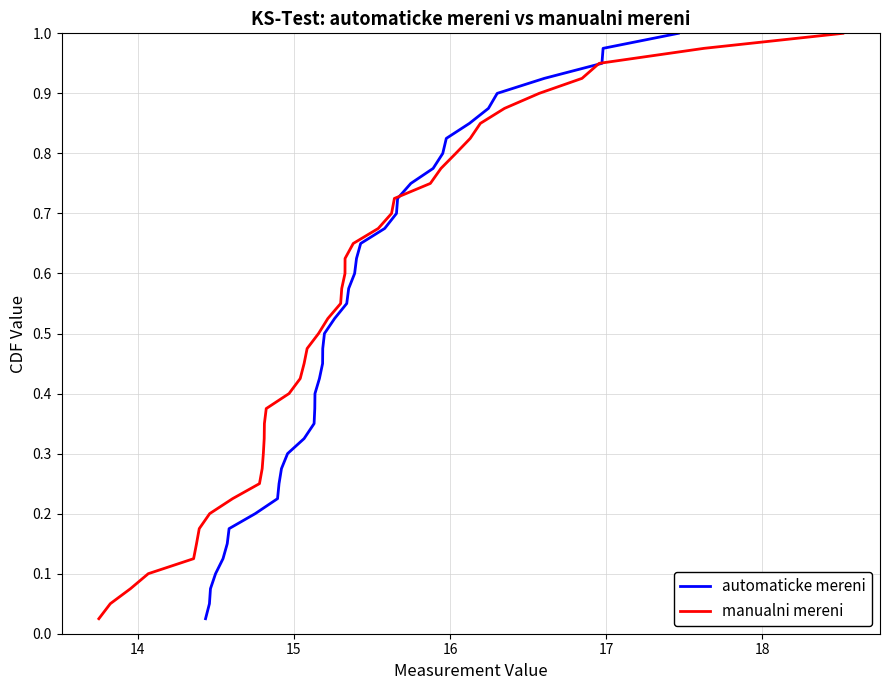

What is the difference between the maximum and minimum values in the manualni mereni series?

1.0